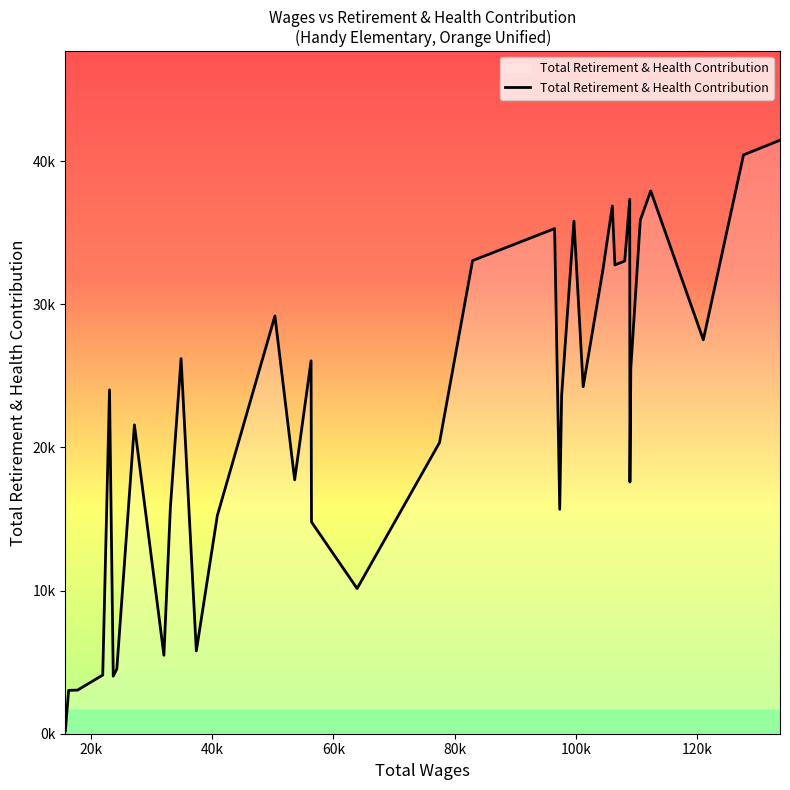

Does the chart display data point markers on the line(s)?

No